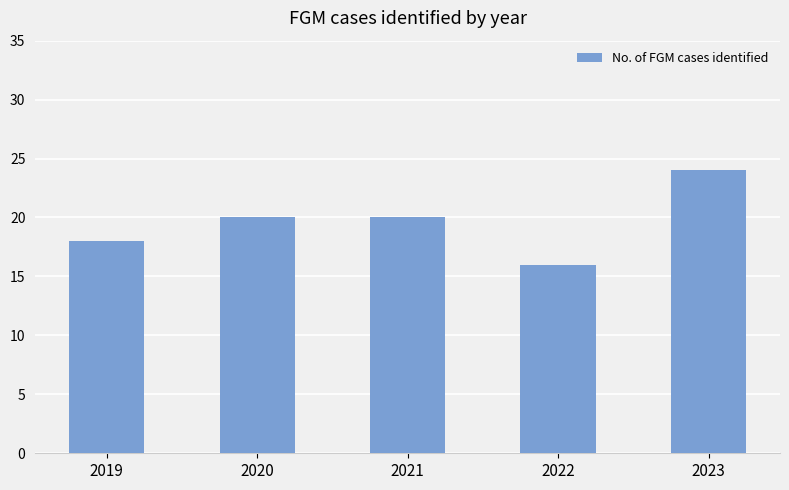

What is the difference between the maximum and minimum values?

8